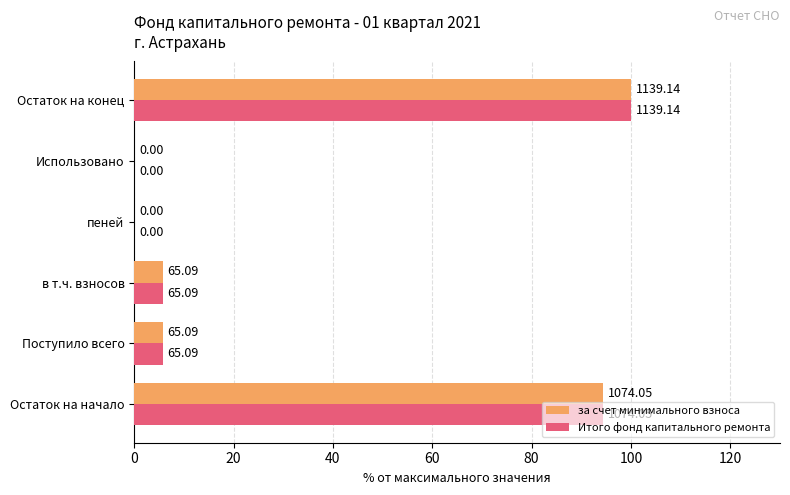

What are all the series names shown in the legend?

за счет минимального взноса, Итого фонд капитального ремонта